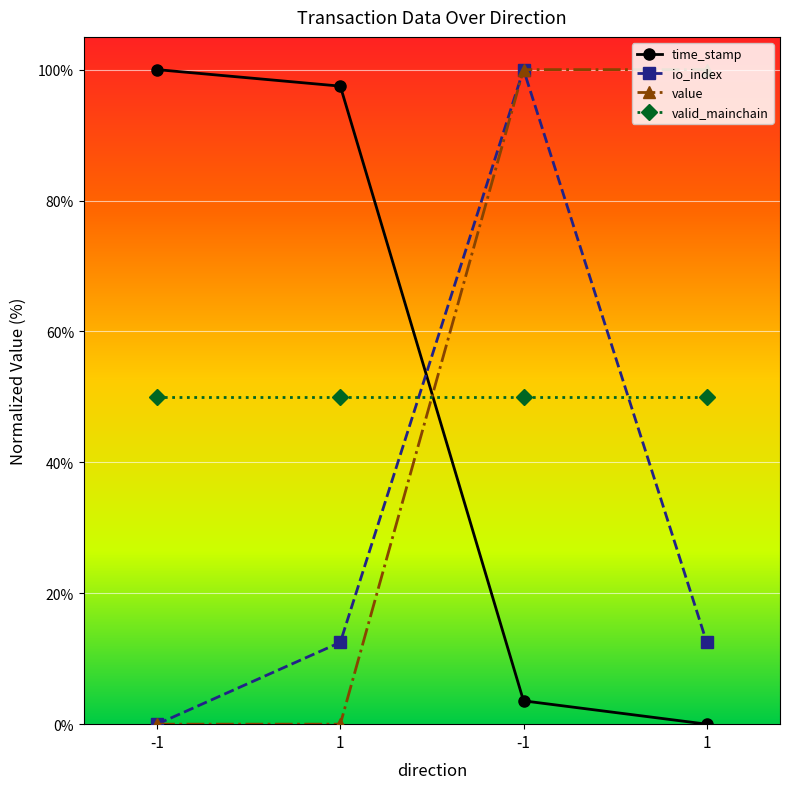

Is the value of value at -1 greater than the value of io_index at 1?

No